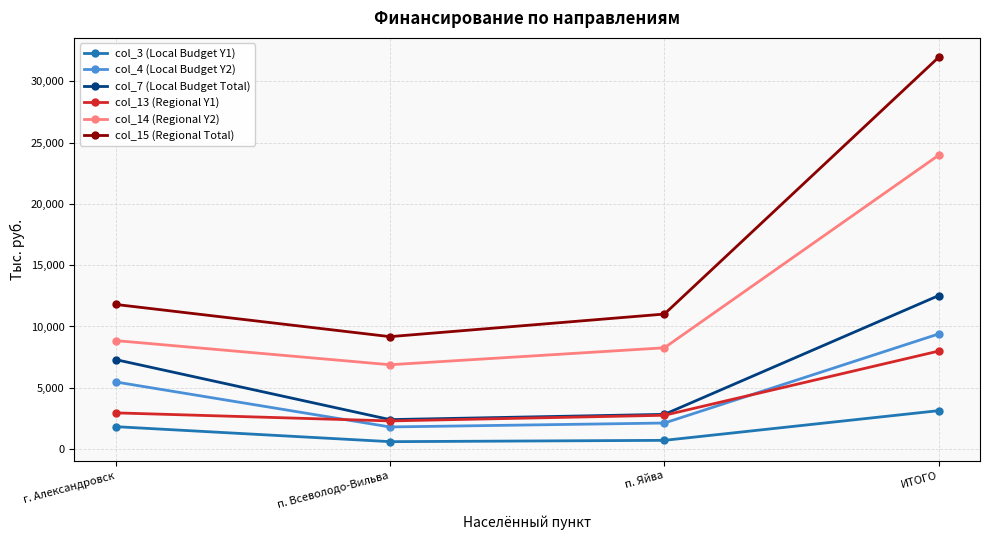

Is it true that col_14 (Regional Y2) equals 16146.4 at ИТОГО?

False